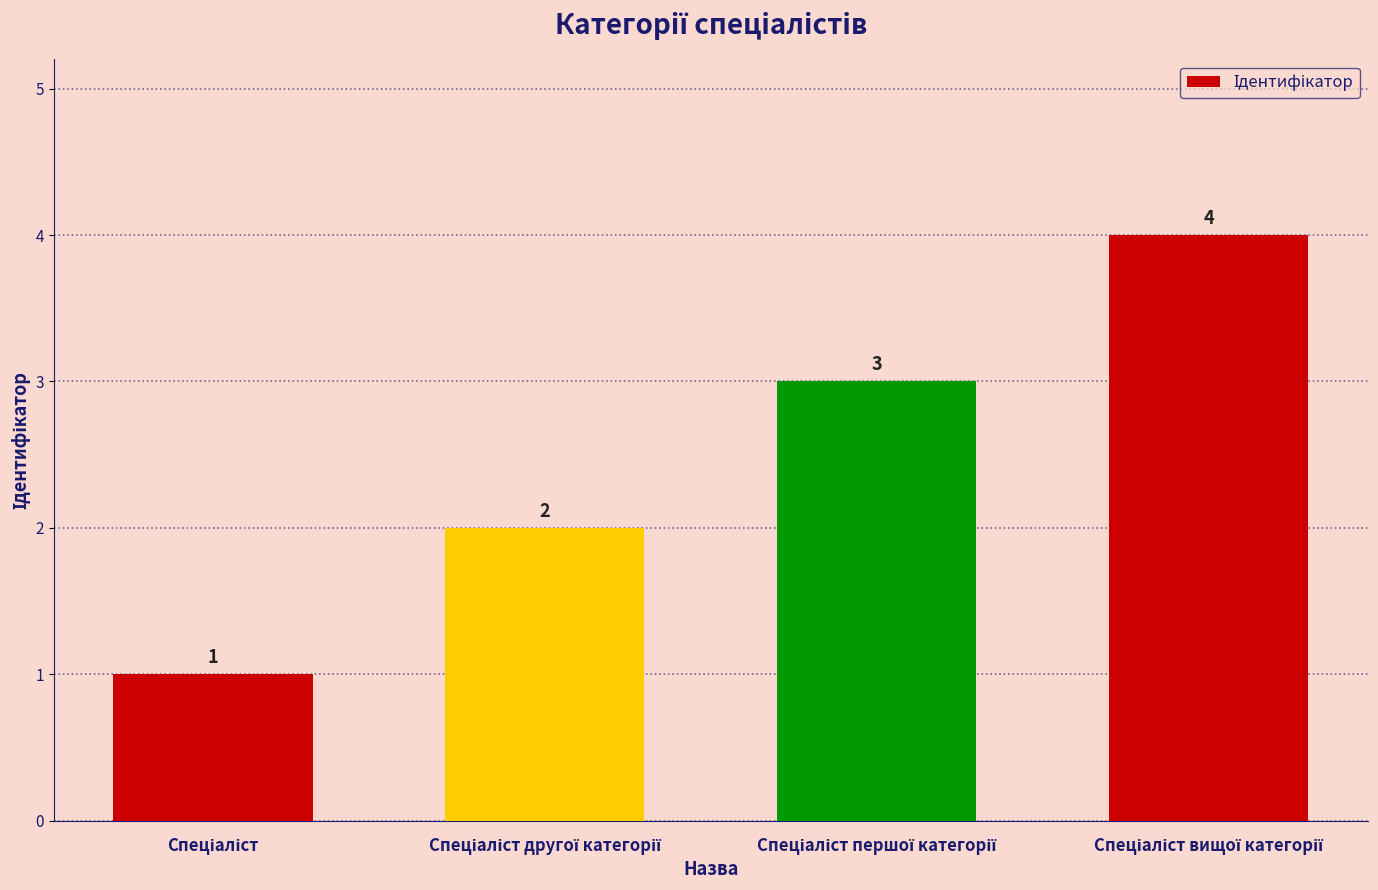

How many bars are there in total?

4